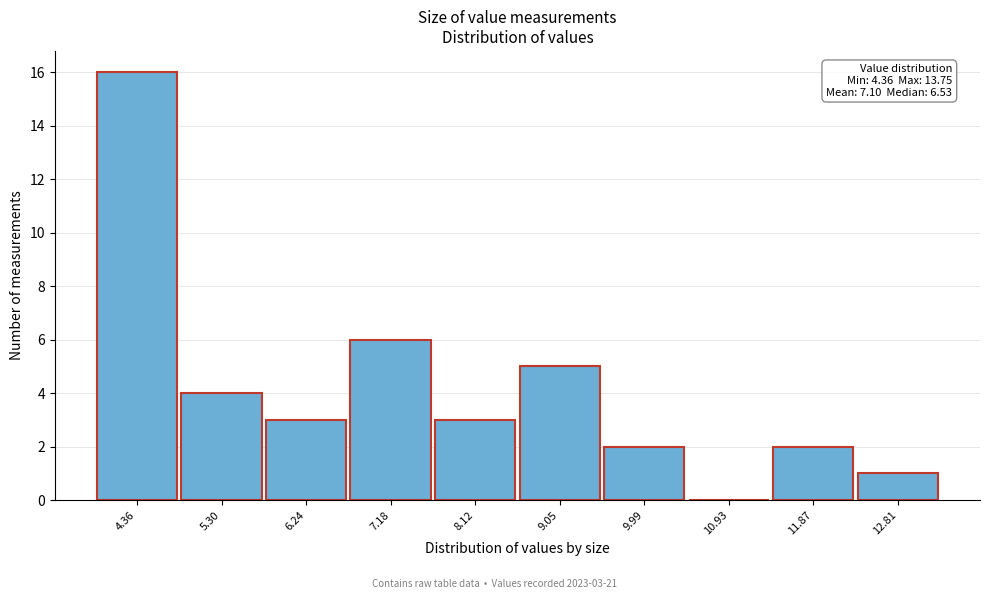

Reading left to right, what are all the values shown in this chart?

4.36=16	5.30=4	6.24=3	7.18=6	8.12=3	9.05=5	9.99=2	10.93=0	11.87=2	12.81=1